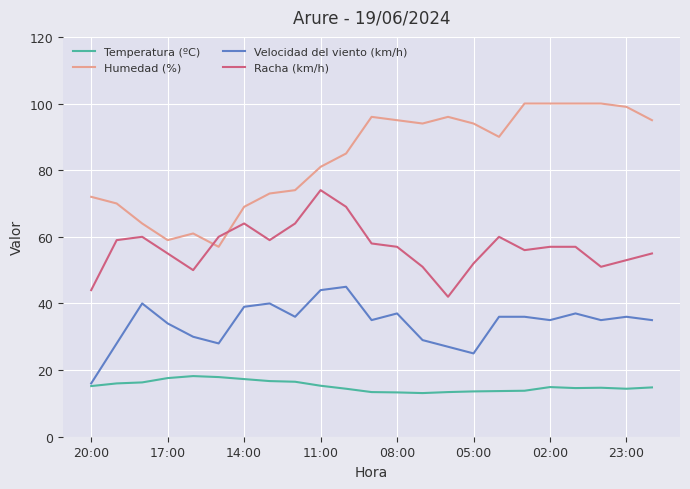

What is the minimum value shown in the chart?

13.1